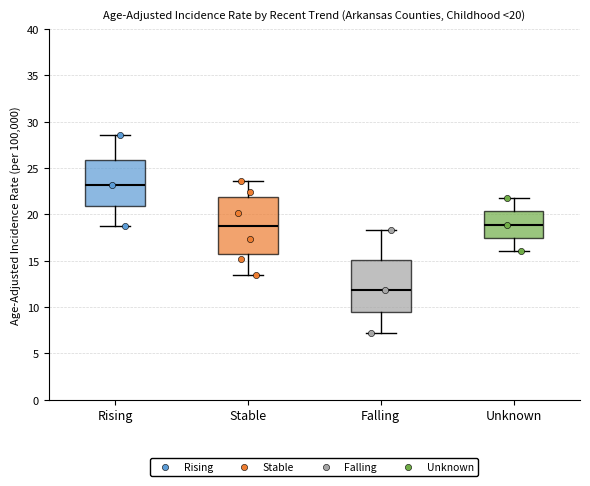

Comparing the boxes themselves (not the whiskers), which one is the tallest?

Stable